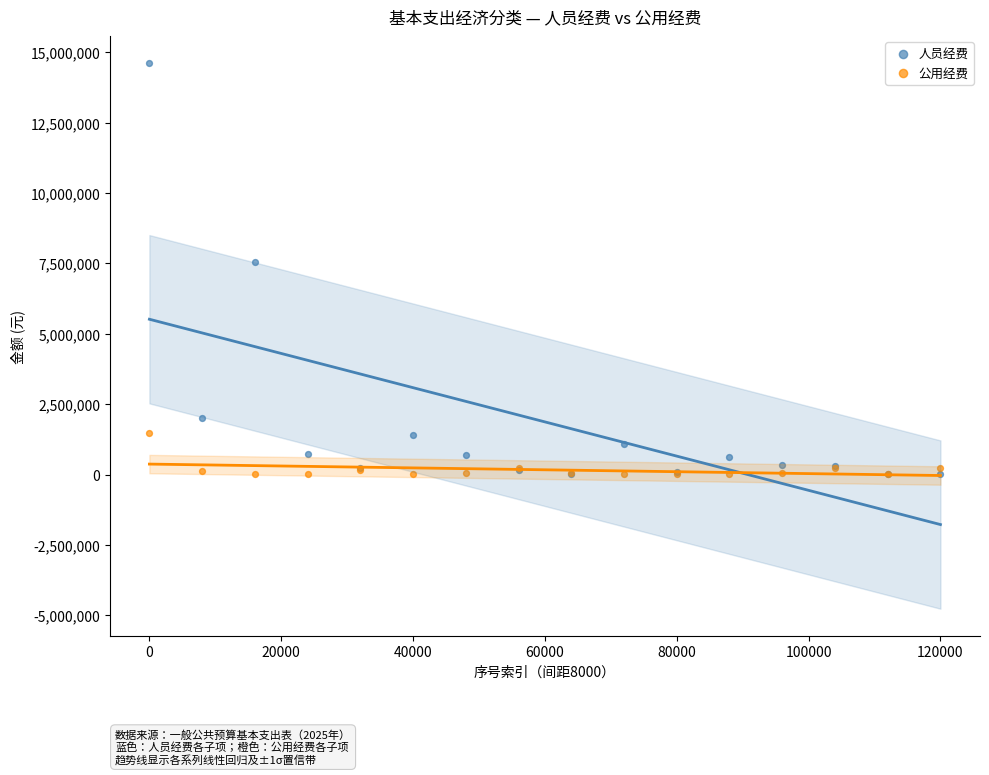

In the 人员经费 series, what Y value is closest to 7307750?

7549180